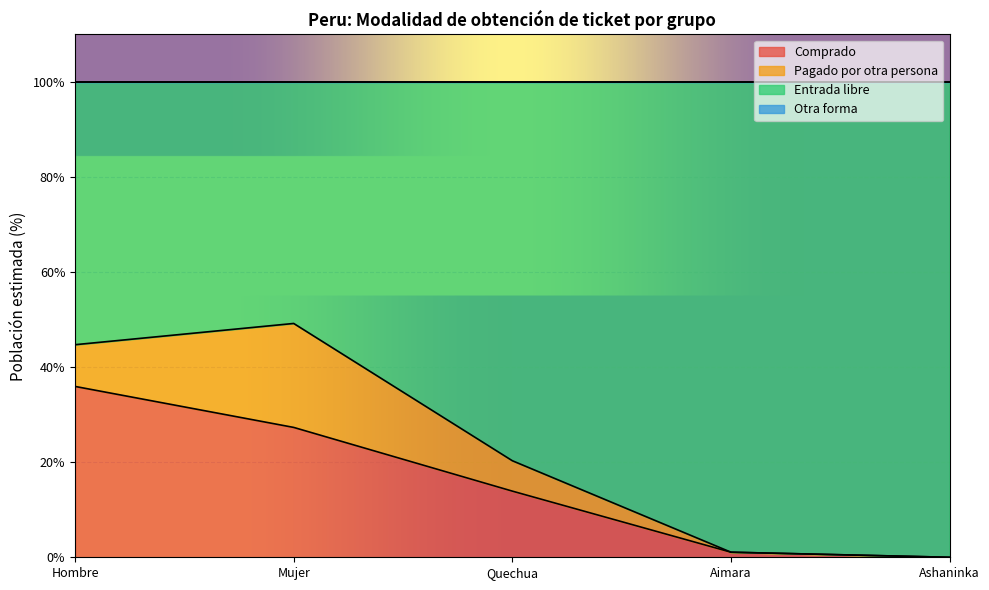

The Comprado series shows 35.9 at Hombre. True or false?

True